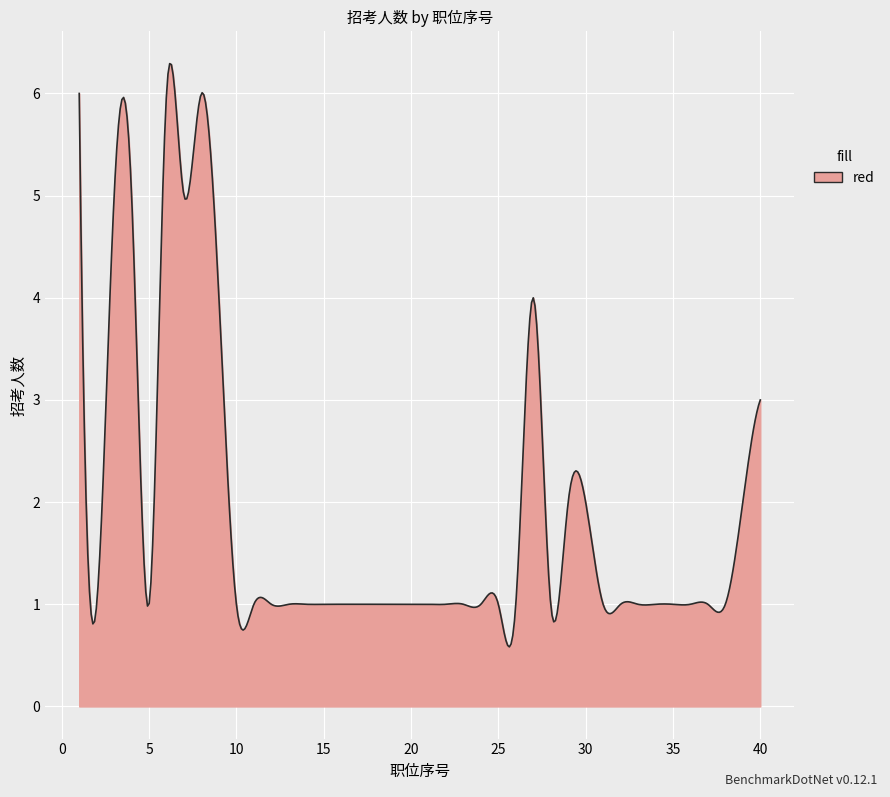

What is the difference between the maximum and minimum values?

5.7